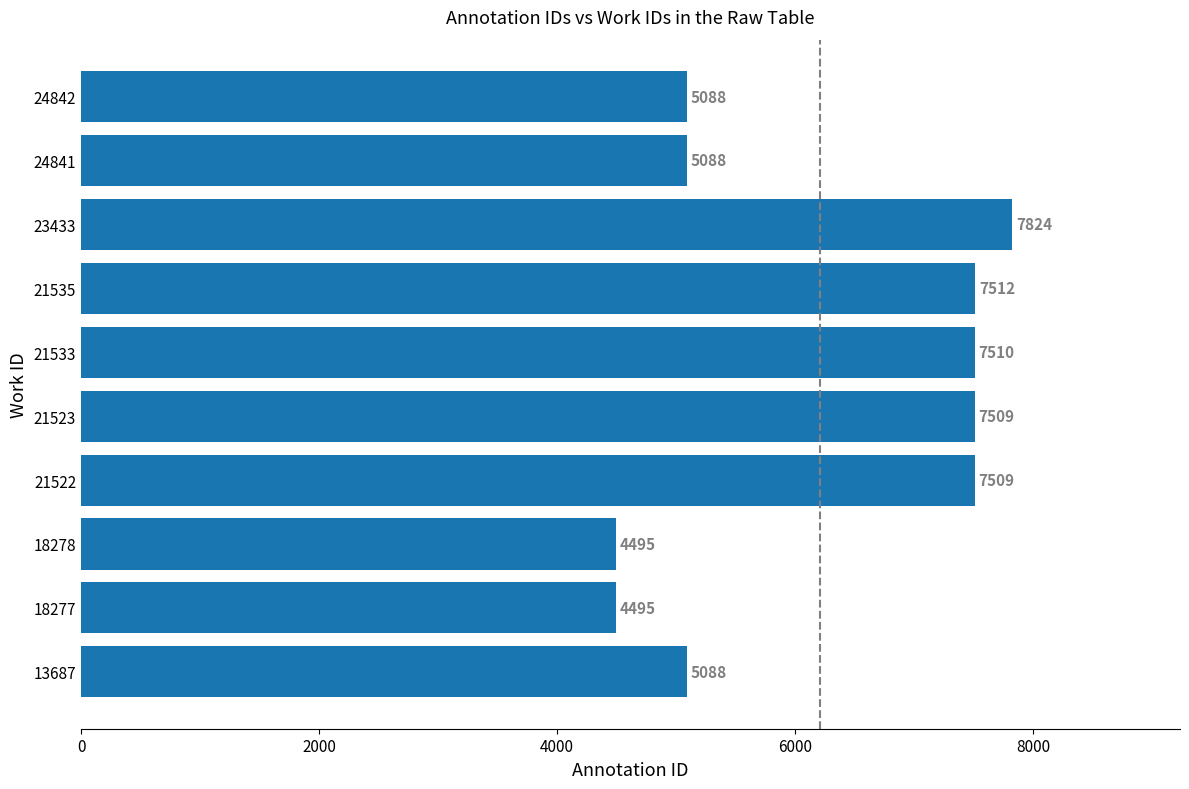

What is the smallest value displayed?

4495